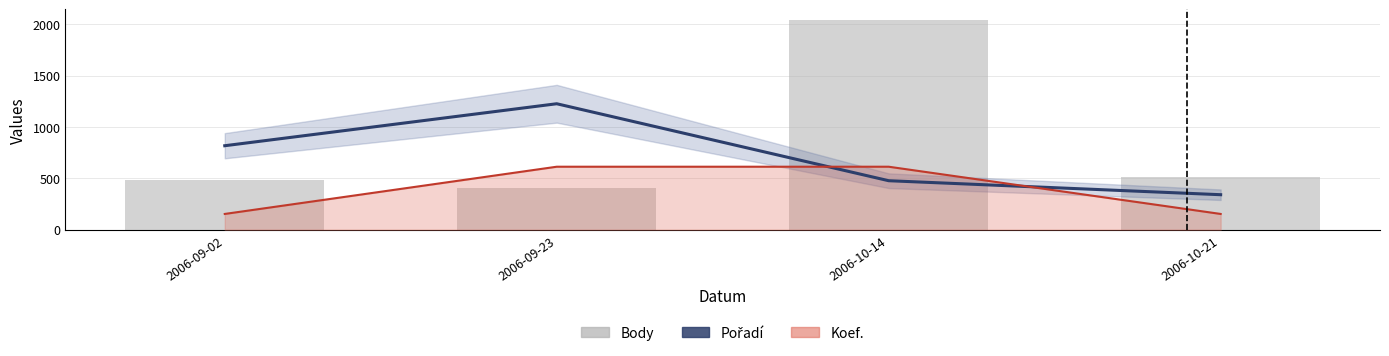

What is the value of the Pořadí bar at the 2nd from the left?

1227.0